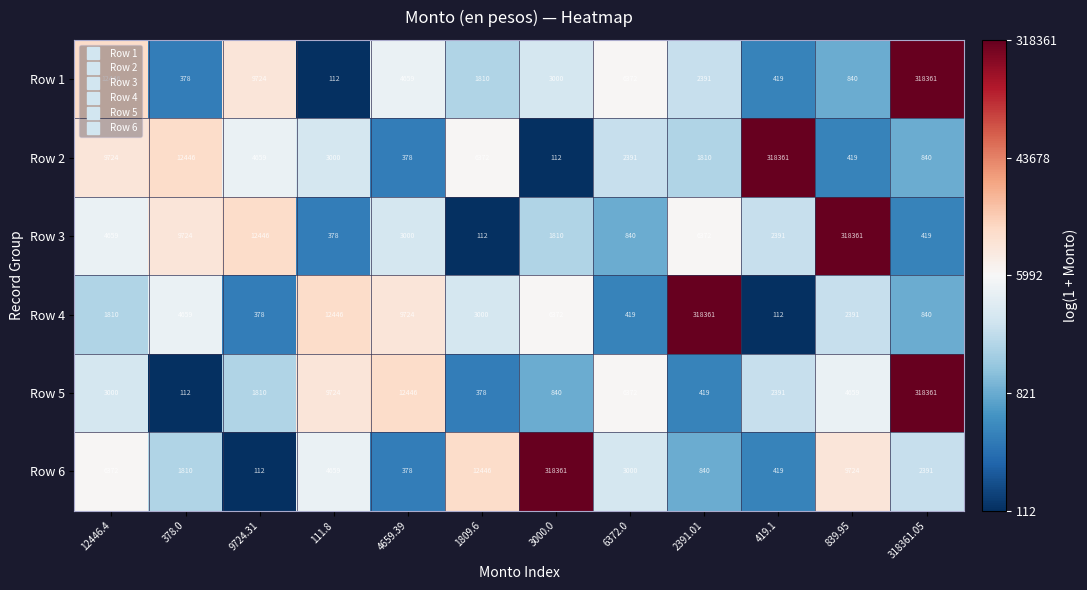

Is it true that Row 4 equals 4659 at 378.0?

True